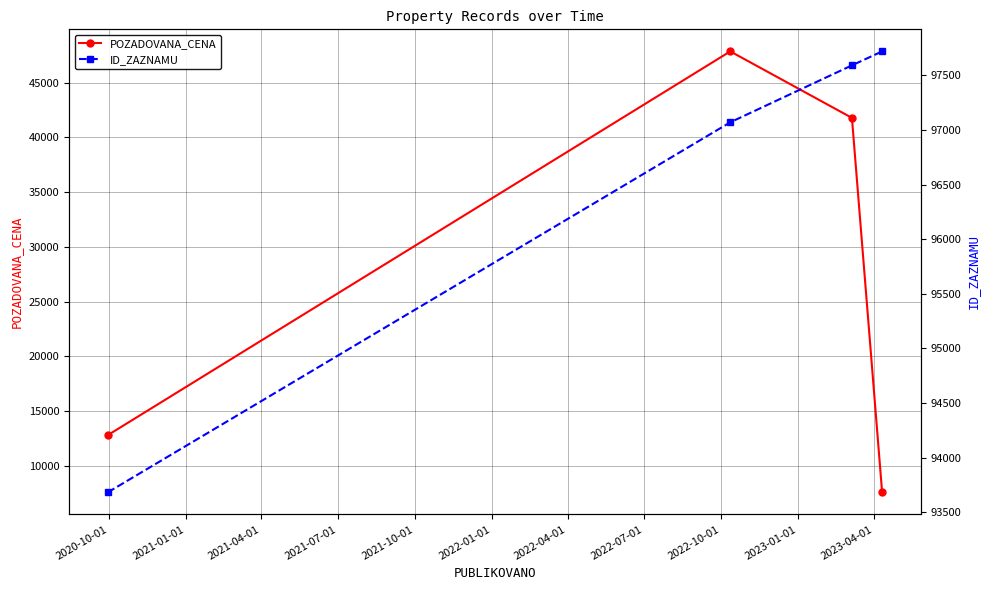

How many data points in ID_ZAZNAMU are above 97591?

1